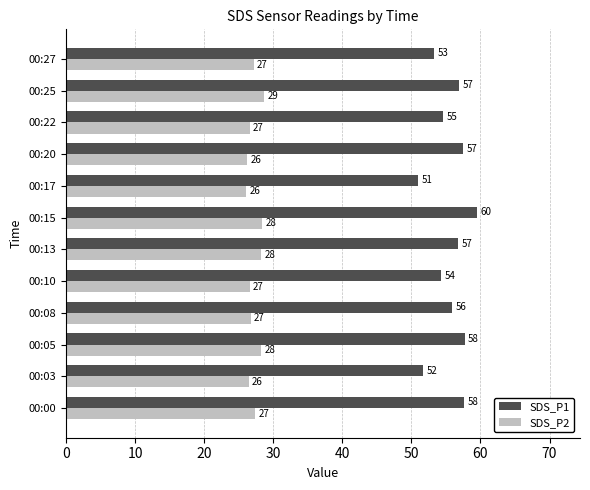

What are all the series names shown in the legend?

SDS_P1, SDS_P2